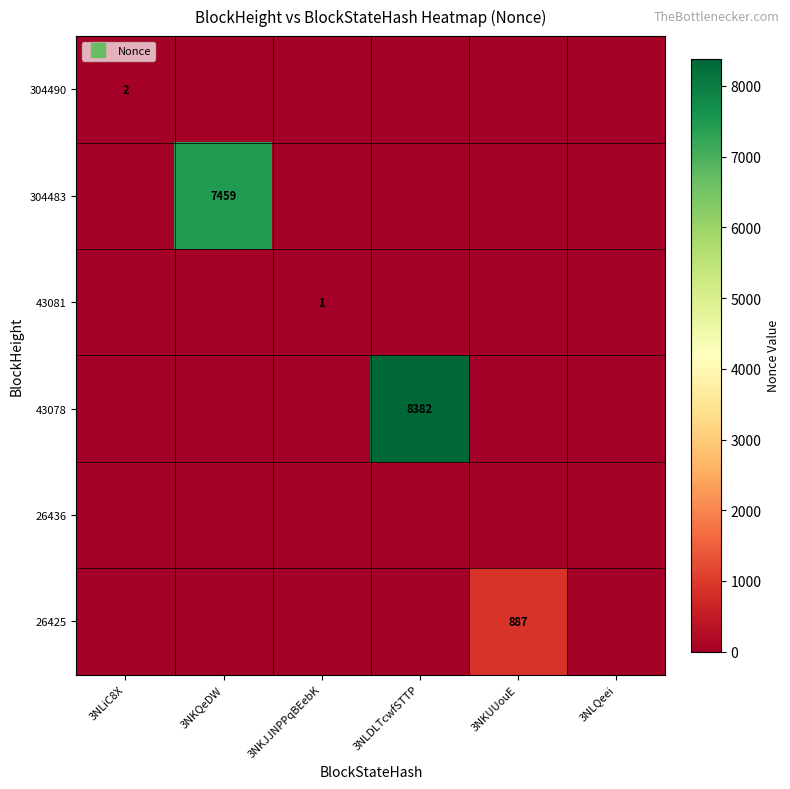

Which category has the lowest value across all series?

3NKQeDW